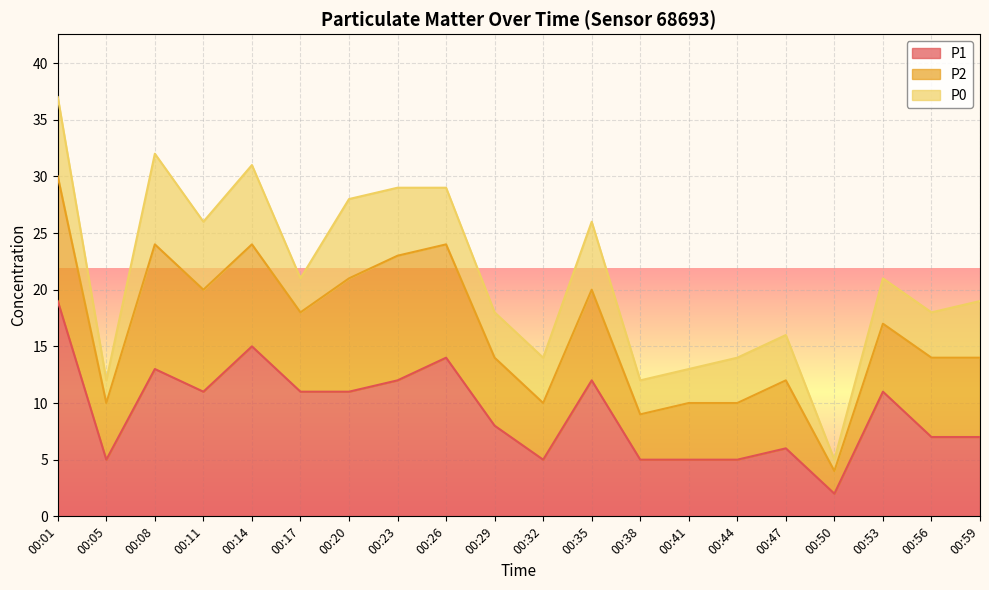

At which category does P1 reach its first local valley?

00:05